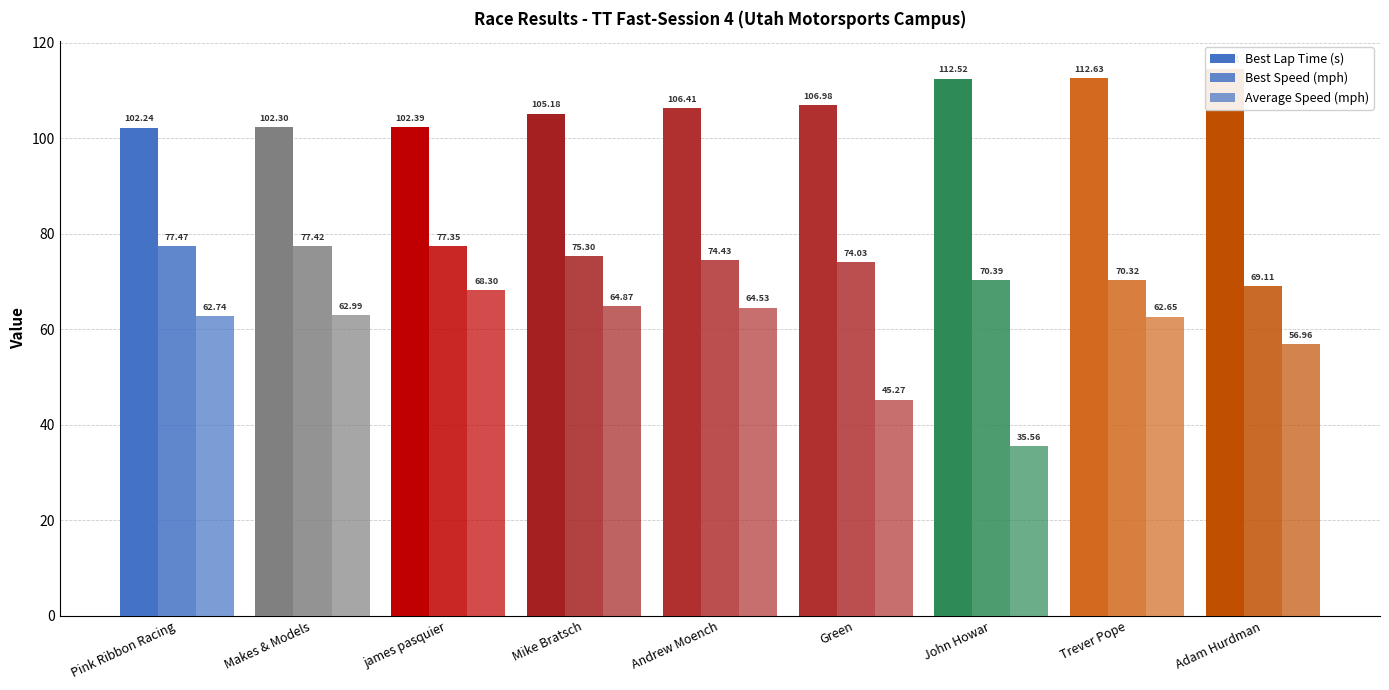

Reading right to left, list all the values displayed in this chart.

Best Lap Time (s): Adam Hurdman=114.6	Trever Pope=112.6	John Howar=112.5	Green=107.0	Andrew Moench=106.4	Mike Bratsch=105.2	james pasquier=102.4	Makes & Models=102.3	Pink Ribbon Racing=102.2
Best Speed (mph): Adam Hurdman=69.1	Trever Pope=70.3	John Howar=70.4	Green=74.0	Andrew Moench=74.4	Mike Bratsch=75.3	james pasquier=77.3	Makes & Models=77.4	Pink Ribbon Racing=77.5
Average Speed (mph): Adam Hurdman=57.0	Trever Pope=62.7	John Howar=35.6	Green=45.3	Andrew Moench=64.5	Mike Bratsch=64.9	james pasquier=68.3	Makes & Models=63.0	Pink Ribbon Racing=62.7